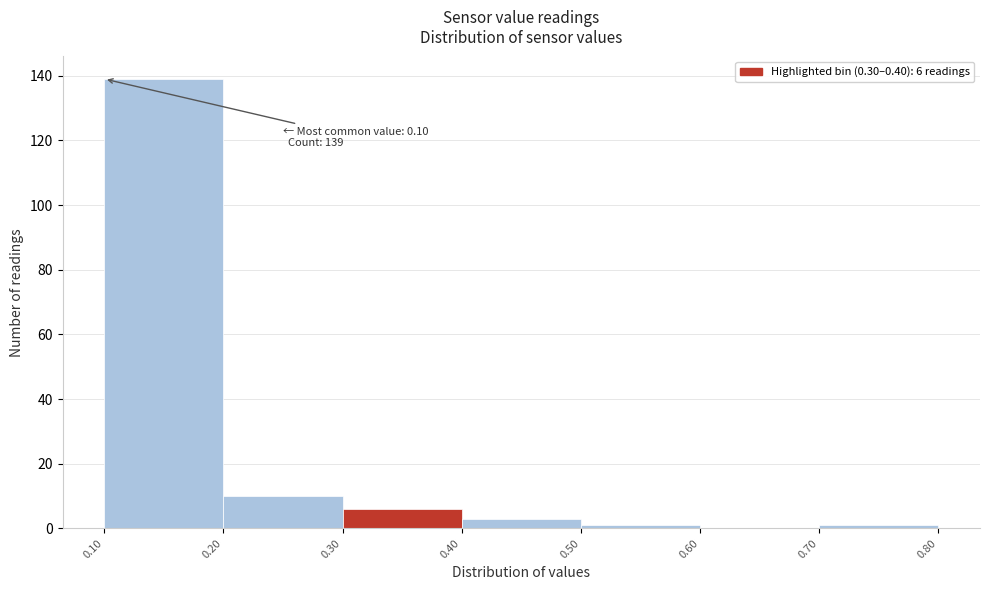

Over which range of the x-axis is the bar tallest?

0.10 to 0.20